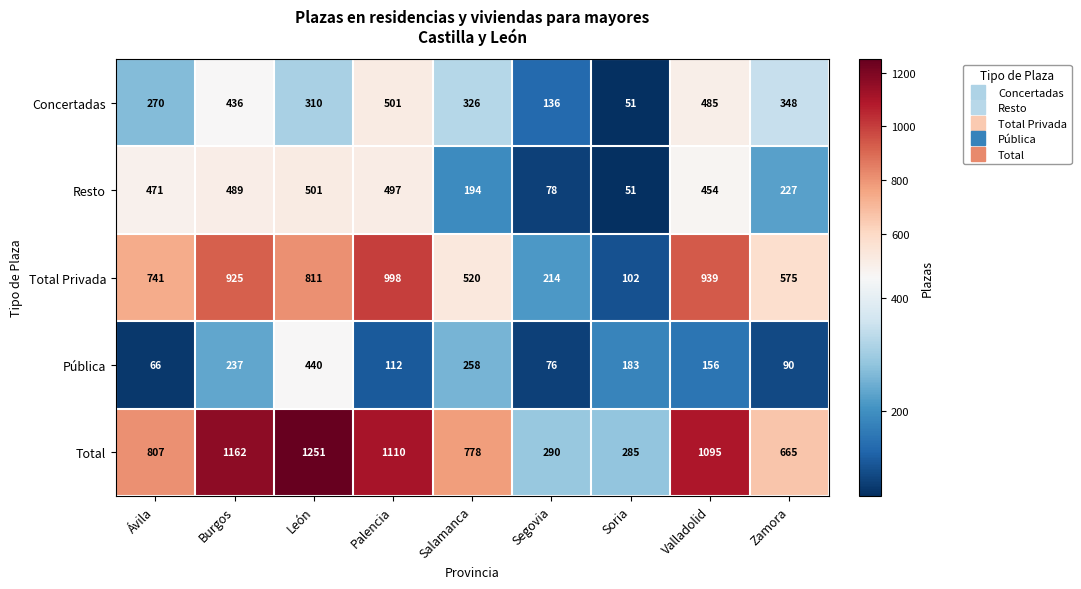

Which series has the largest total across all categories?

Total